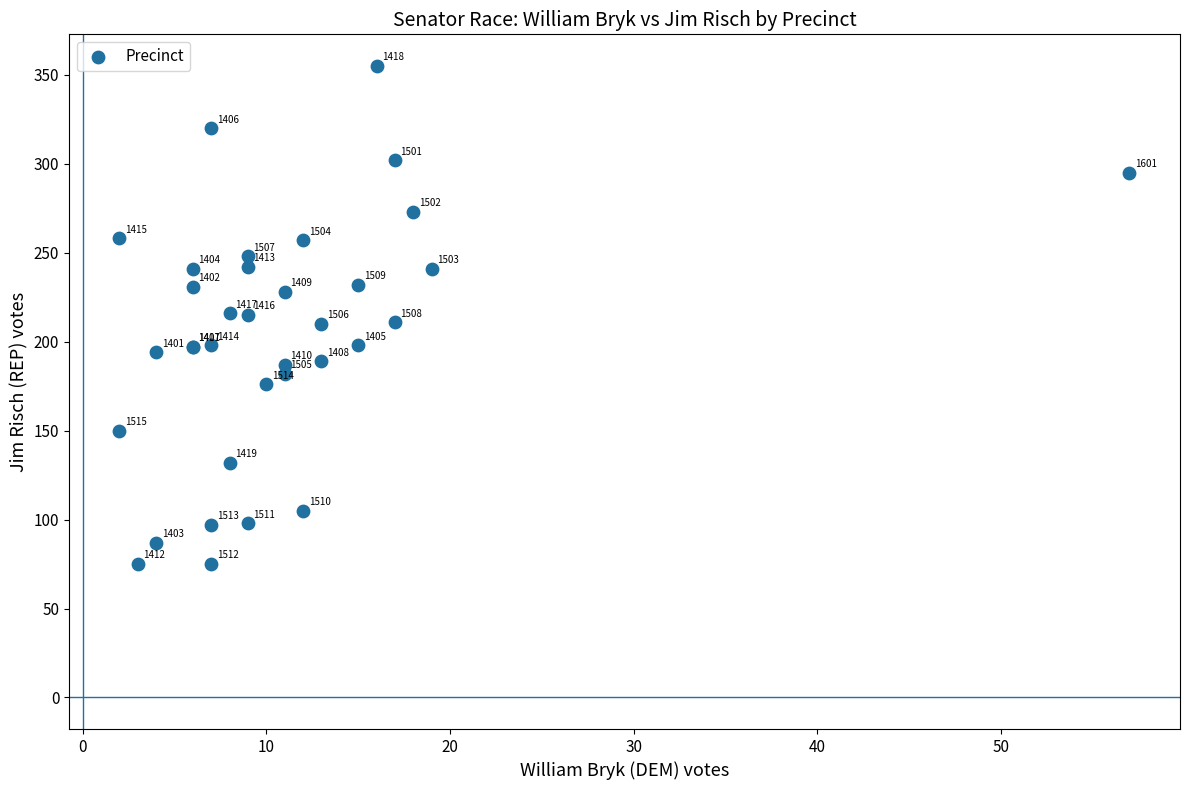

What Y value in the scatter plot is closest to 215?

215